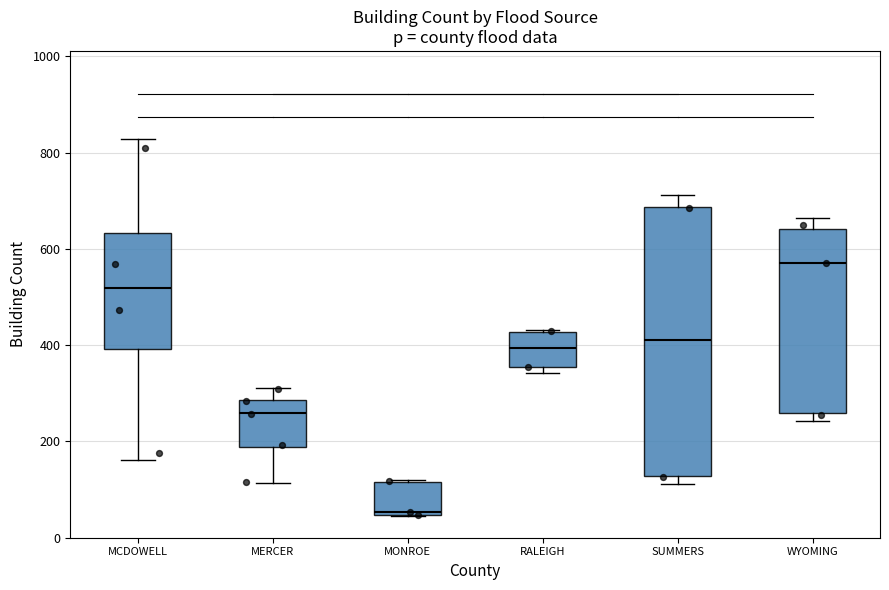

Where does the median line of the box for WYOMING sit on the y-axis? The values are not printed on the chart, so give them approximately, as read against the axis.

580